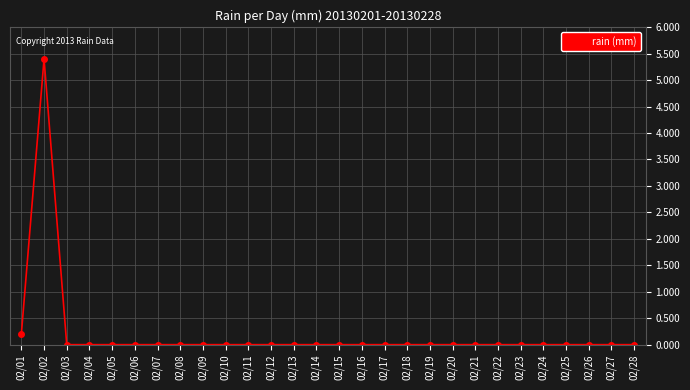

The chart shows a value of 0.0 at 02/04. True or false?

True